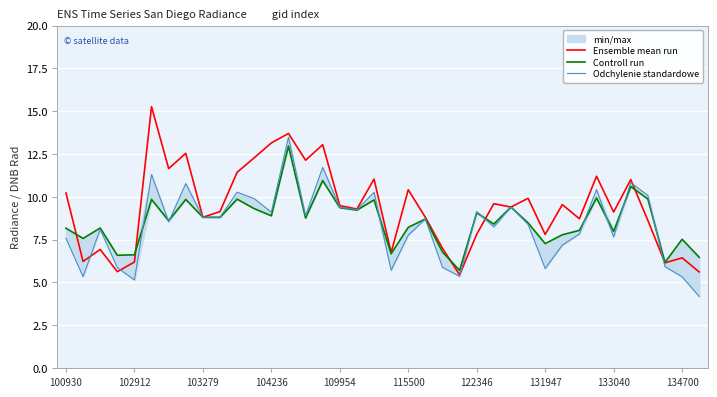

What is the total value across all series at 35?

18.2